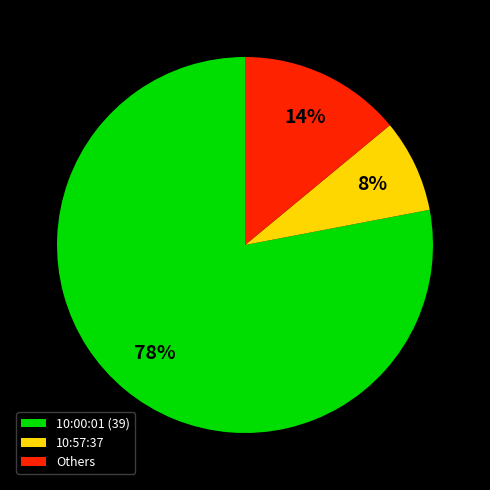

What is the largest slice in the pie chart?

10:00:01 (39)